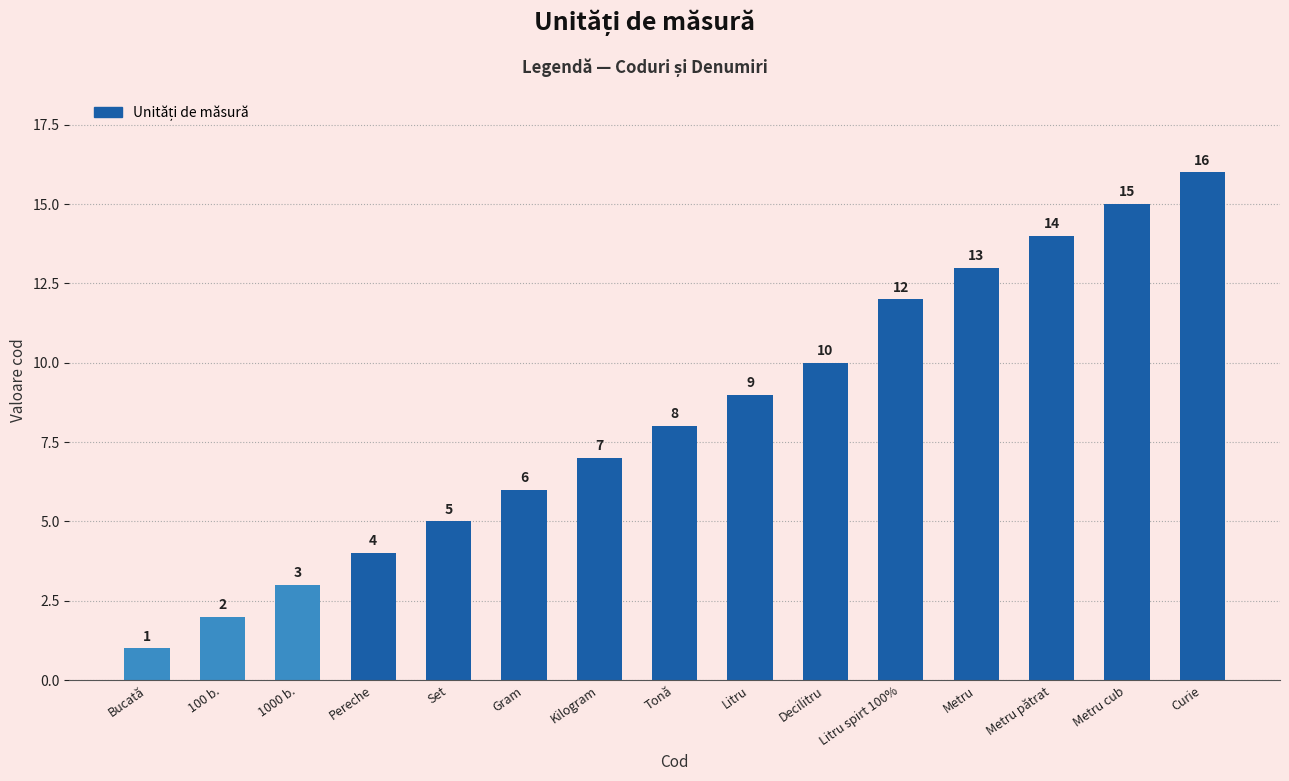

Rank the categories by value from highest to lowest.

Curie, Metru cub, Metru pătrat, Metru, Litru spirt 100%, Decilitru, Litru, Tonă, Kilogram, Gram, Set, Pereche, 1000 b., 100 b., Bucată